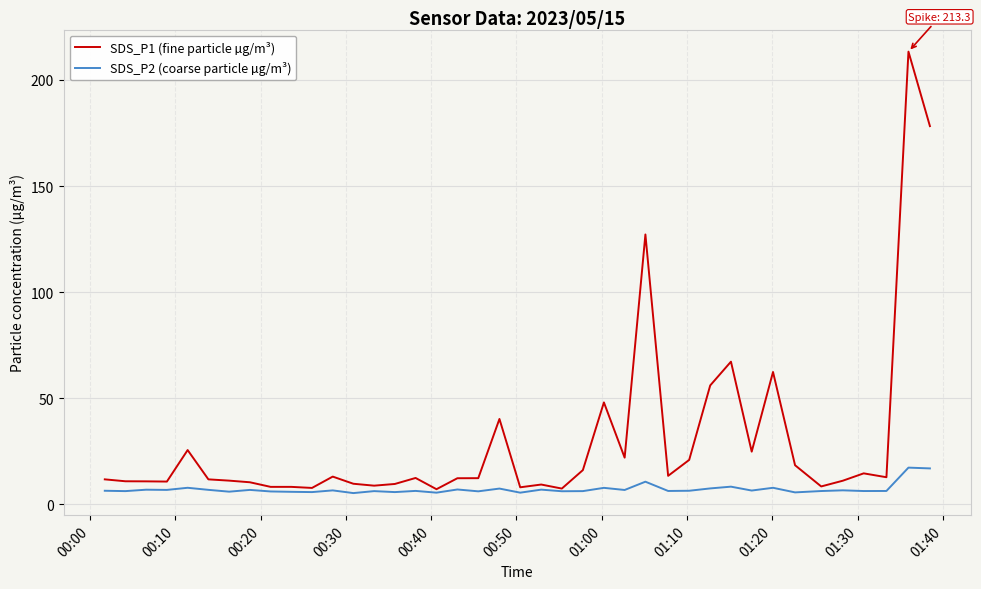

What is the smallest value displayed?

5.3